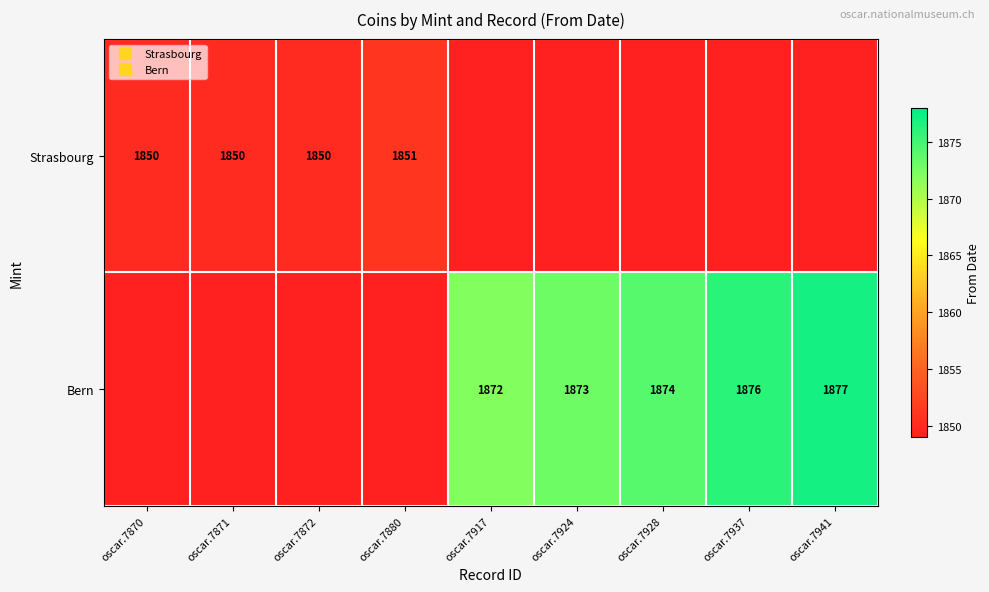

Where is Strasbourg nearest to the value 925?

oscar.7870